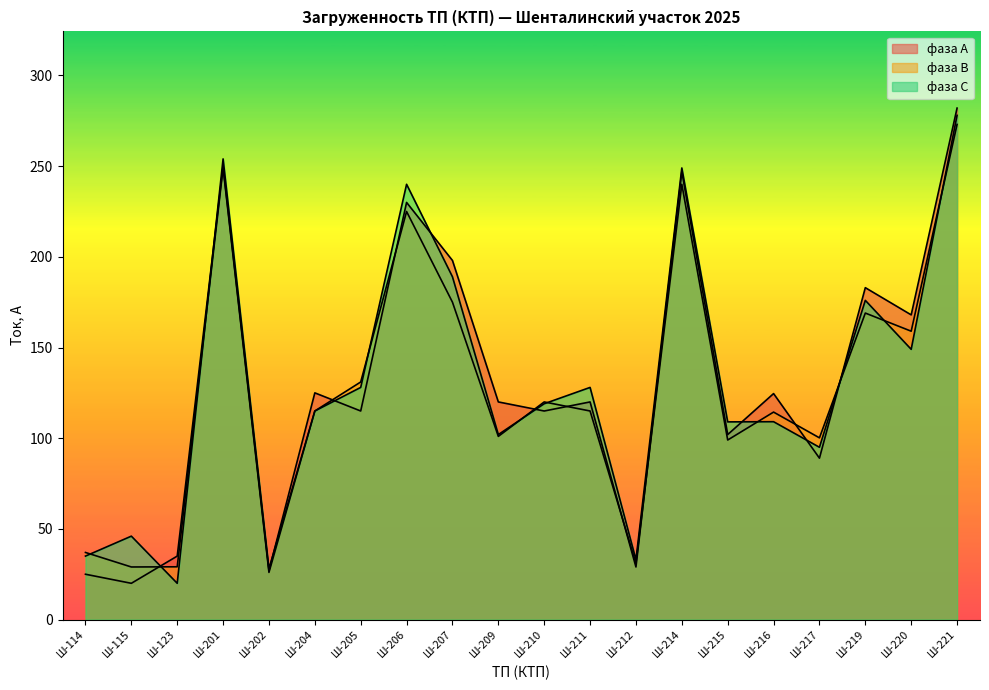

What is the greatest value displayed?

282.0